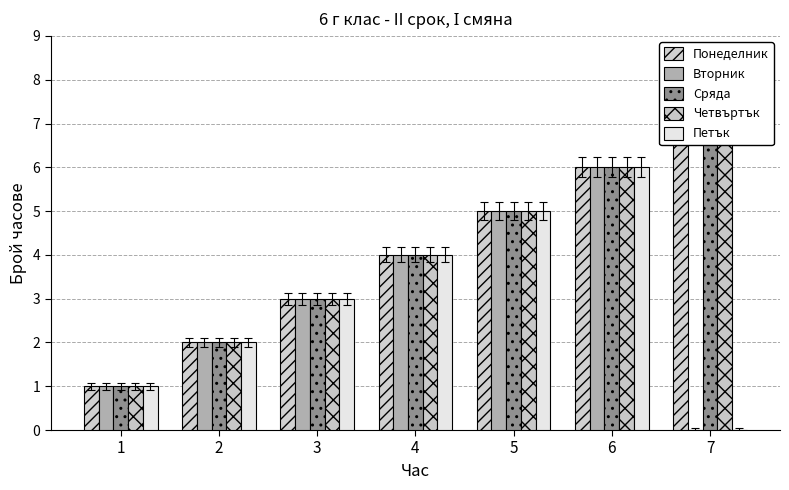

What are all the series names shown in the legend?

Понеделник, Вторник, Сряда, Четвъртък, Петък